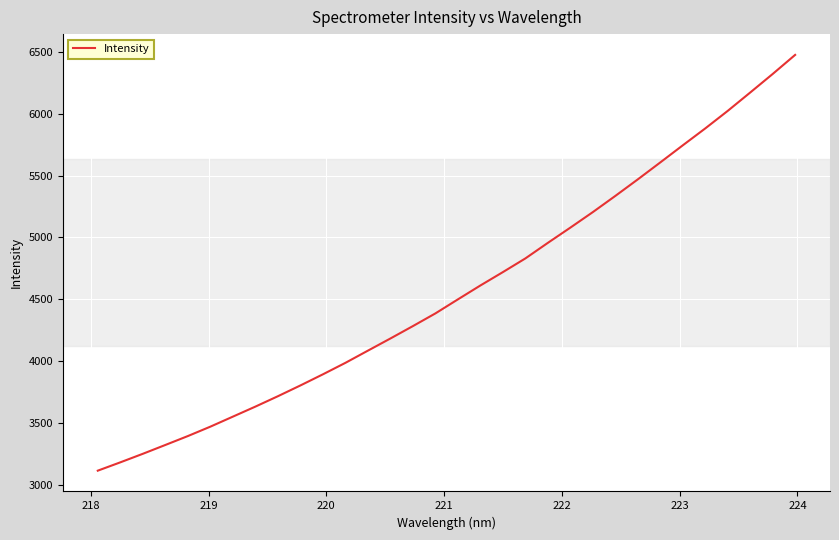

What is the maximum value shown in the chart?

6476.2